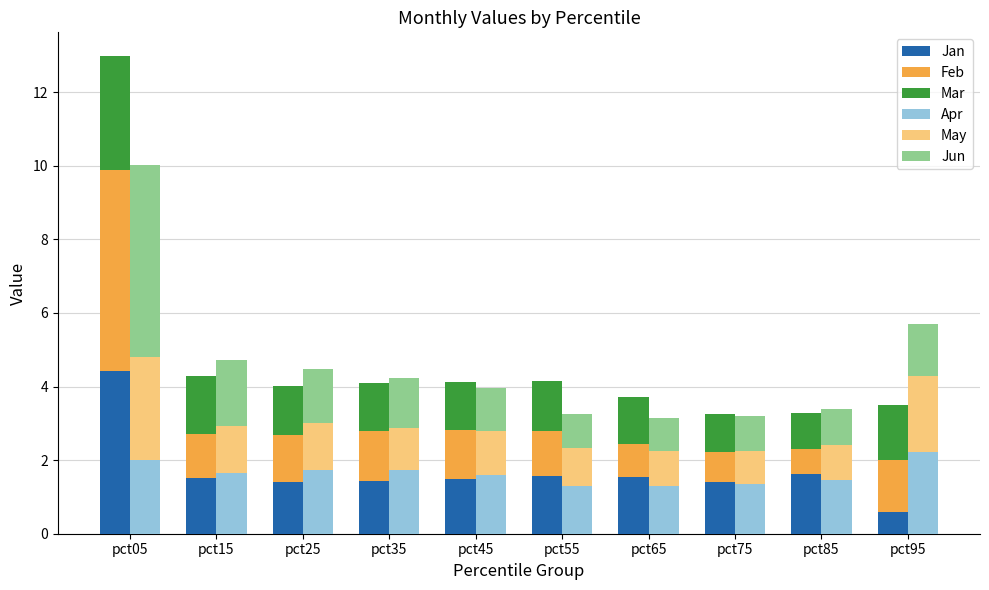

True or false: Jun has a value of 0.3 at pct25.

False